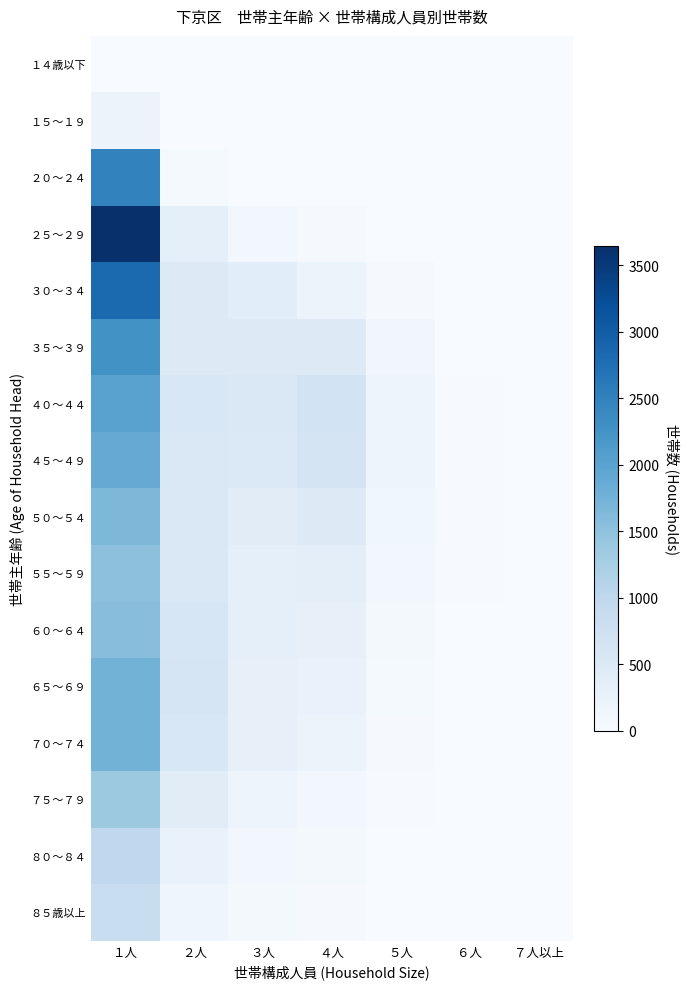

Reading left to right, extract all data points from this chart.

１４歳以下: １人=0	２人=0	３人=1	４人=0	５人=0	６人=0	７人以上=0
１５～１９: １人=207	２人=2	３人=2	４人=0	５人=0	６人=0	７人以上=0
２０～２４: １人=2489	２人=46	３人=12	４人=3	５人=1	６人=0	７人以上=0
２５～２９: １人=3646	２人=321	３人=97	４人=30	５人=8	６人=1	７人以上=0
３０～３４: １人=2826	２人=480	３人=387	４人=221	５人=36	６人=7	７人以上=0
３５～３９: １人=2265	２人=478	３人=469	４人=461	５人=117	６人=12	７人以上=1
４０～４４: １人=2018	２人=558	３人=526	４人=677	５人=183	６人=20	７人以上=4
４５～４９: １人=1873	２人=520	３人=510	４人=636	５人=178	６人=25	７人以上=3
５０～５４: １人=1654	２人=528	３人=408	４人=480	５人=130	６人=24	７人以上=2
５５～５９: １人=1523	２人=530	３人=333	４人=362	５人=92	６人=16	７人以上=2
６０～６４: １人=1558	２人=576	３人=314	４人=285	５人=64	６人=13	７人以上=1
６５～６９: １人=1750	２人=600	３人=299	４人=246	５人=49	６人=10	７人以上=2
７０～７４: １人=1741	２人=558	３人=285	４人=186	５人=38	６人=8	７人以上=1
７５～７９: １人=1374	２人=401	３人=178	４人=113	５人=24	６人=5	７人以上=0
８０～８４: １人=981	２人=247	３人=107	４人=62	５人=11	６人=3	７人以上=0
８５歳以上: １人=841	２人=169	３人=72	４人=37	５人=8	６人=2	７人以上=0